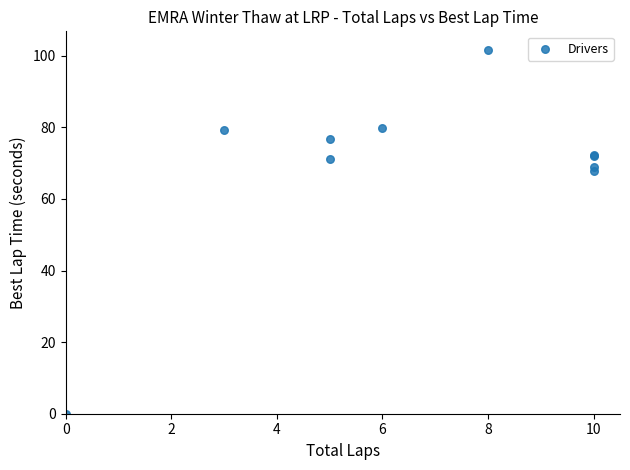

What Y value in the scatter plot is closest to 50?

67.8